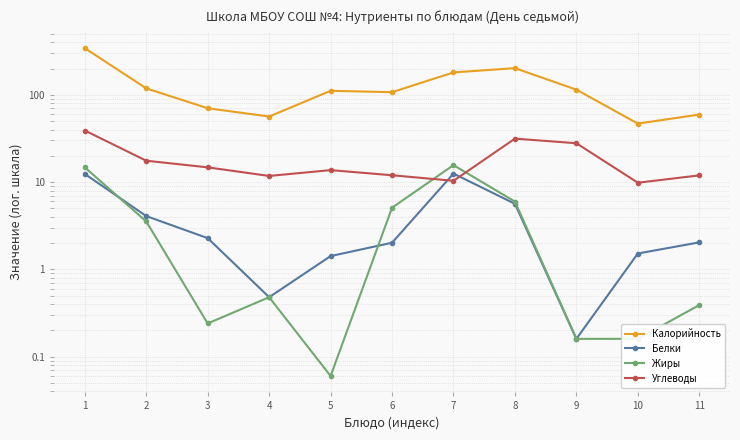

Between 1 and 4, which series saw the biggest shift?

Калорийность